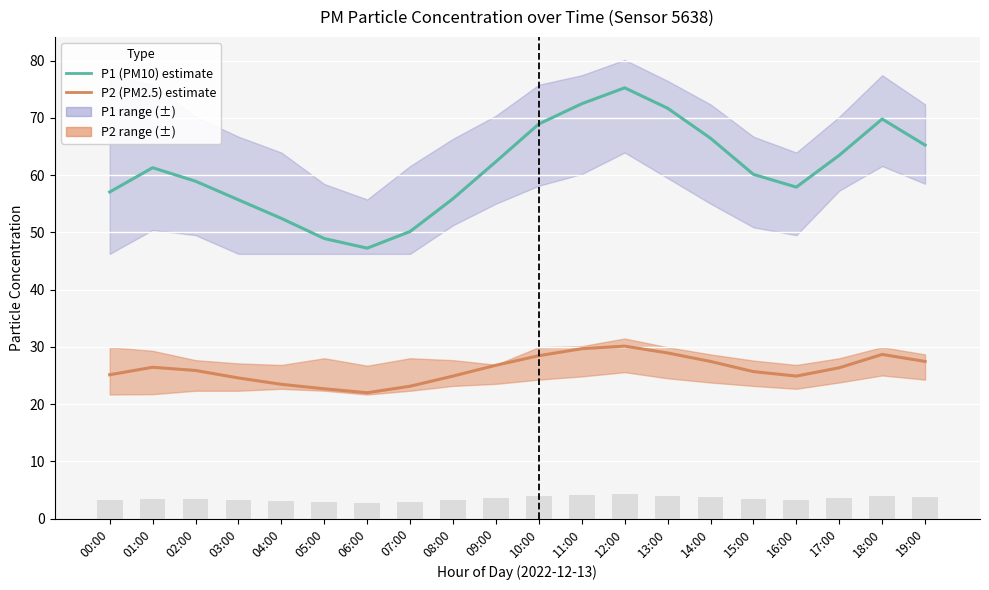

What is the sum of all P1 (PM10) values?

1221.0